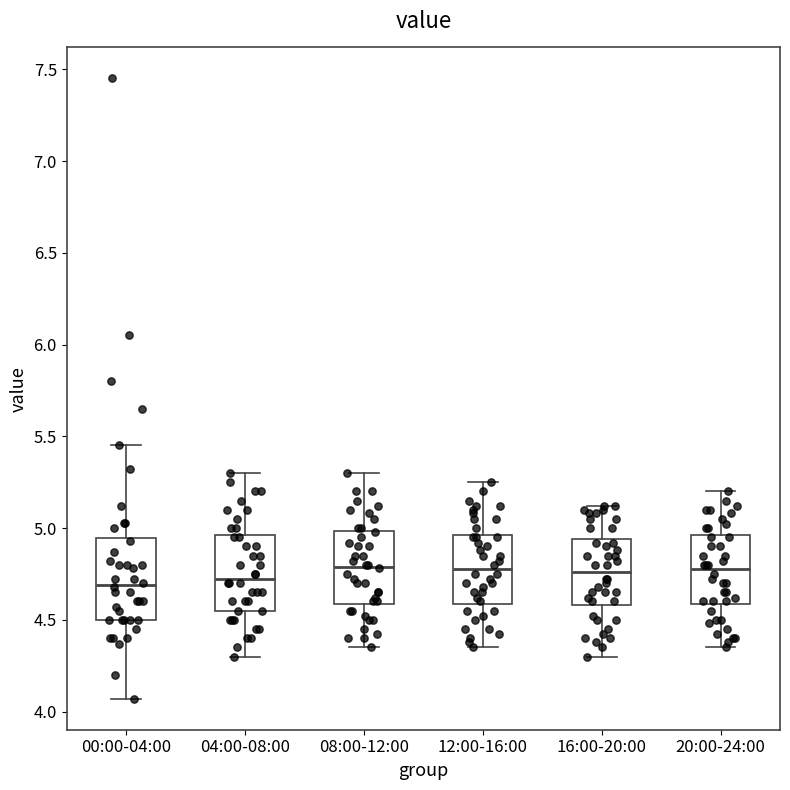

Where is the lower edge of the box for 20:00-24:00 on the y-axis? The values are not printed on the chart, so give them approximately, as read against the axis.

4.60